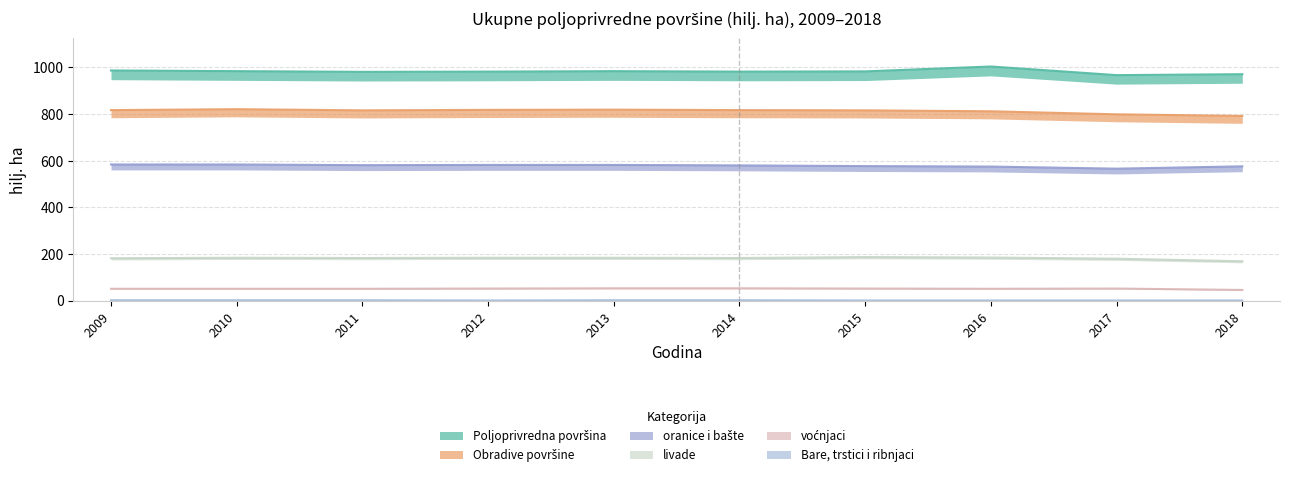

Between 2011 and 2014, which series saw the biggest shift?

voćnjaci